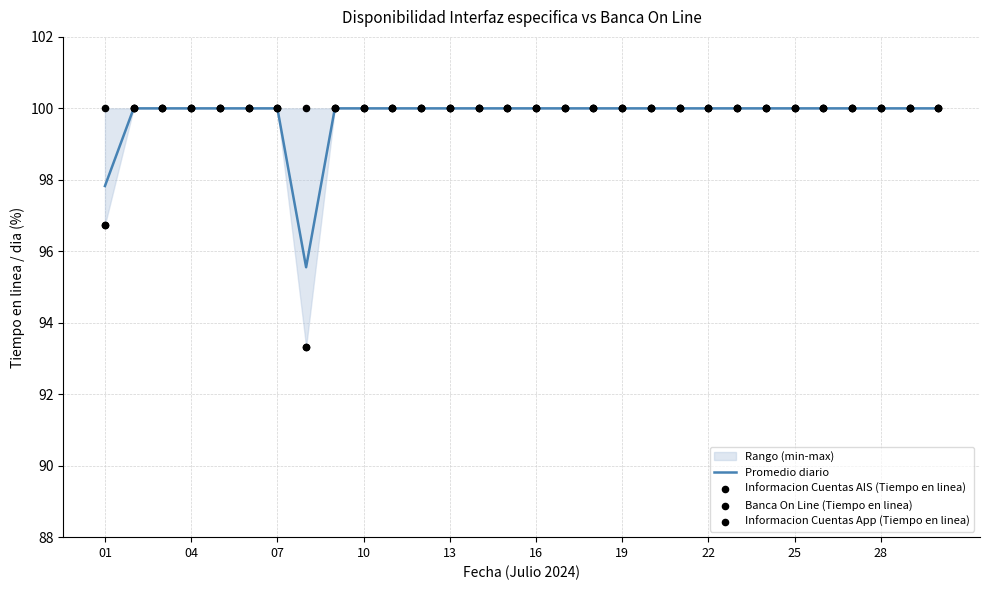

Which series has the widest spread of Y values?

Banca On Line (Tiempo en linea)